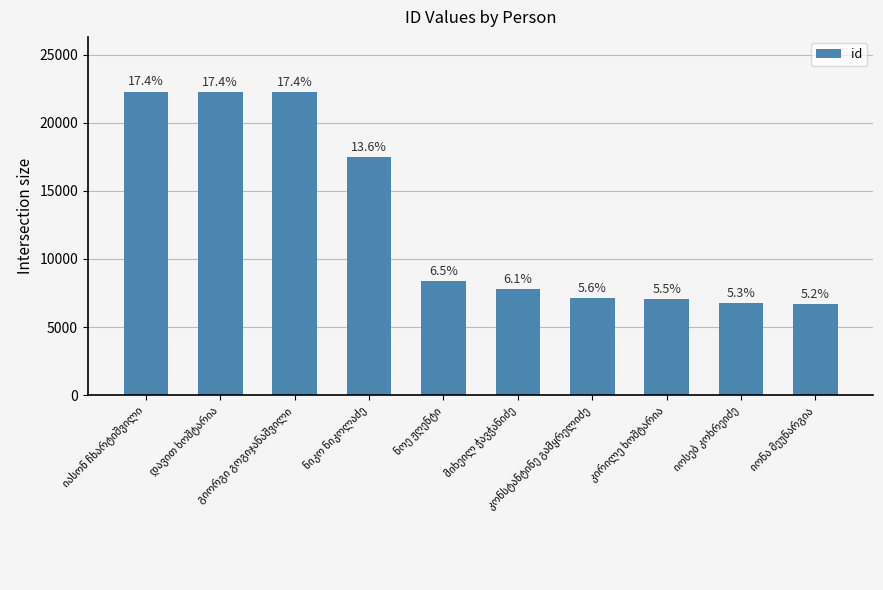

How many bars are there in total?

10